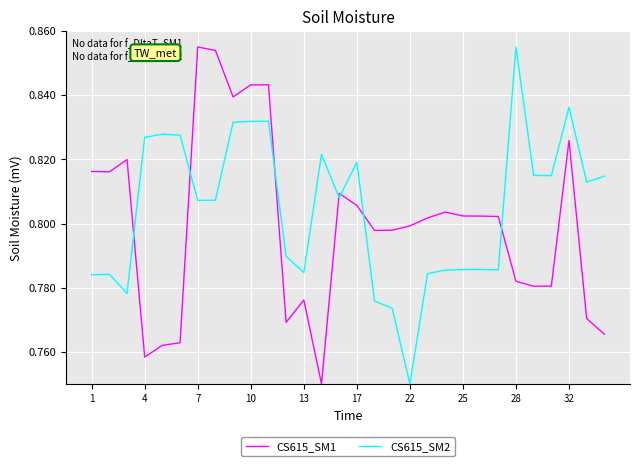

Which series has the largest total across all categories?

CS615_SM2